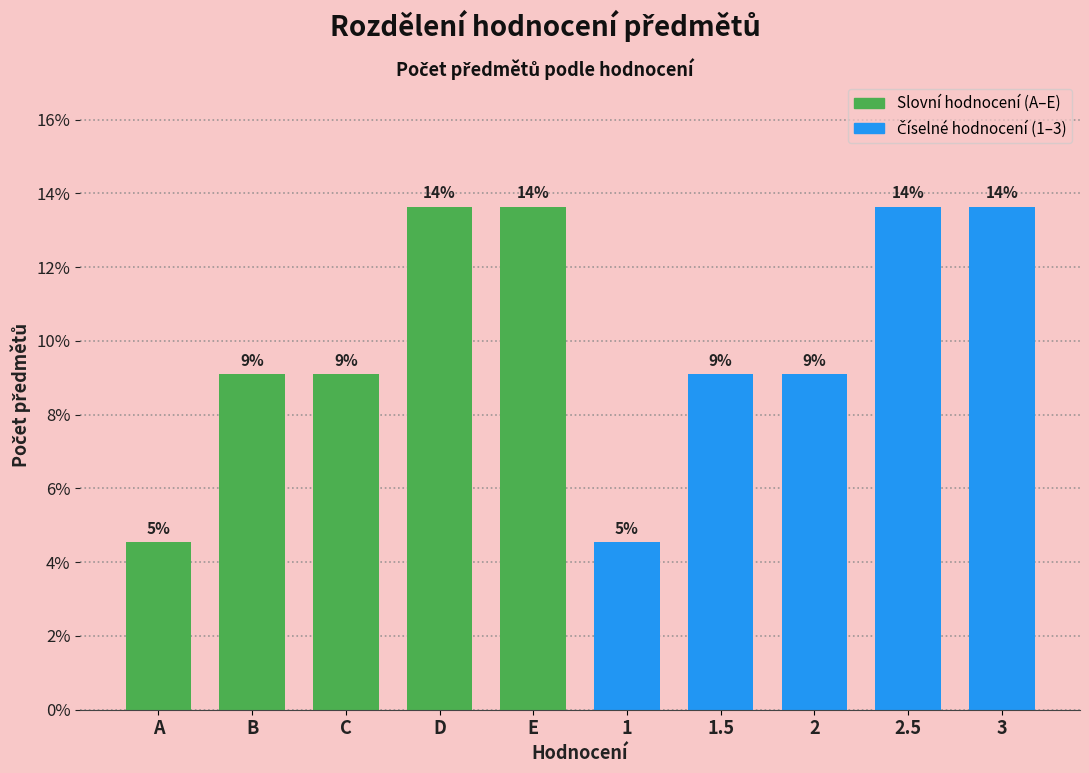

Are the bars horizontal?

No